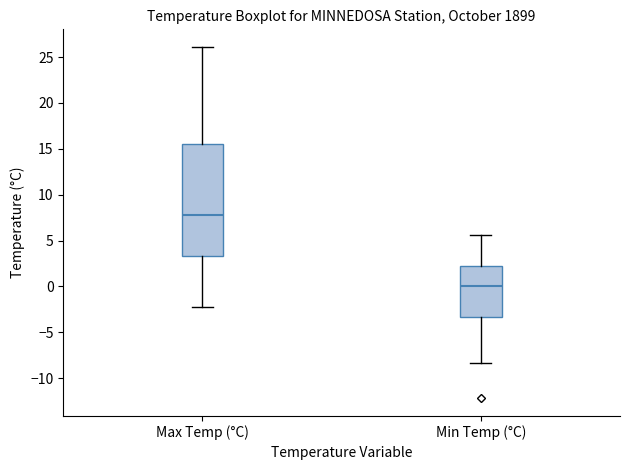

Reading left to right, transcribe this box plot: for each box, give where its median line is, the range the box spans, and where its two whiskers end, as read against the y-axis. The values are not printed on the chart, so give them approximately, as read against the axis.

Max Temp (°C): median 8.0, box 3.5 to 15.5, whiskers -2.0 to 26.0
Min Temp (°C): median 0.0, box -3.5 to 2.0, whiskers -8.5 to 5.5